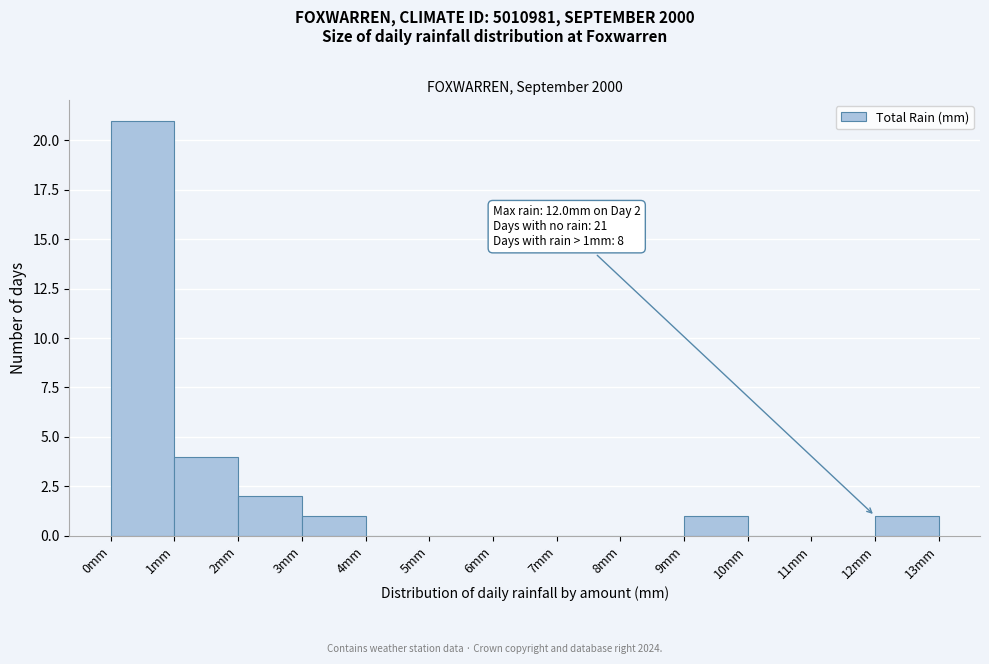

Which range on the x-axis has the tallest bar?

0 to 1